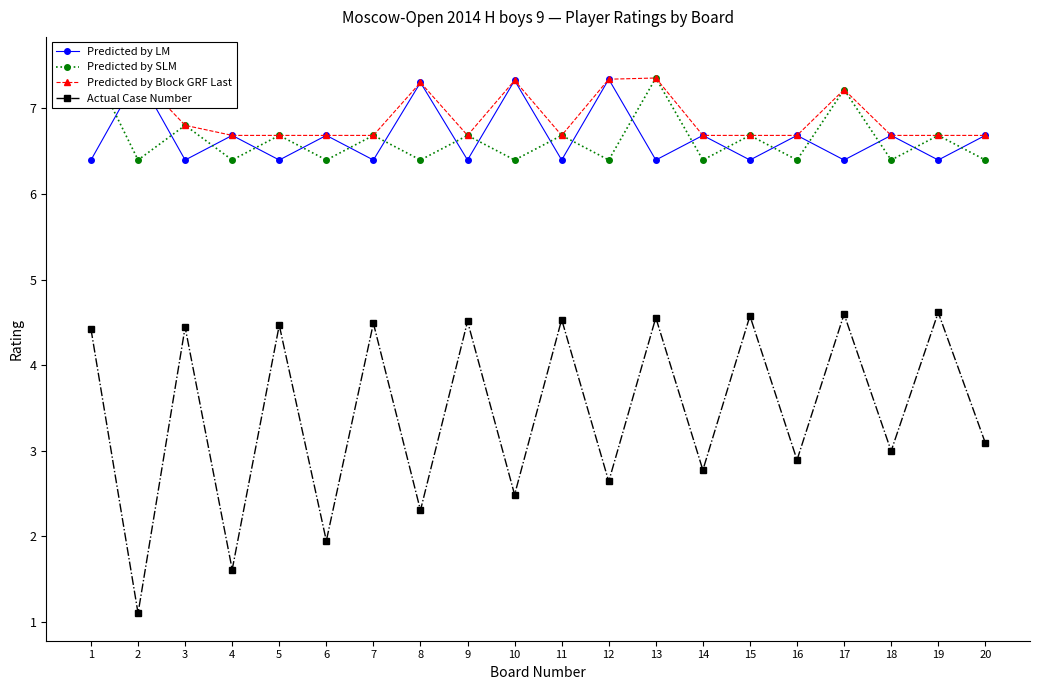

Is the value of Predicted by LM at 12 greater than the value of Actual Case Number at 16?

Yes